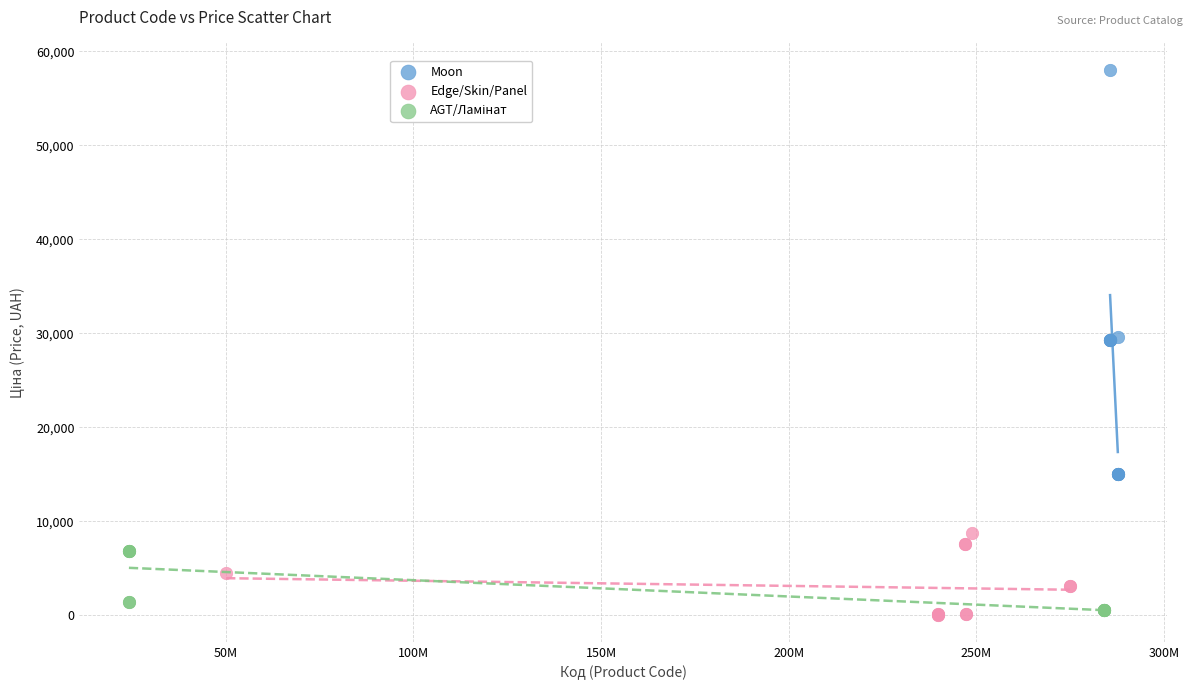

Which series has the widest spread of Y values?

Moon